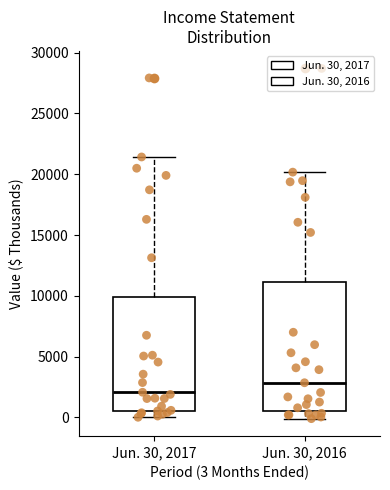

Which box is the tallest, from its lower edge to its upper edge?

Jun. 30, 2016